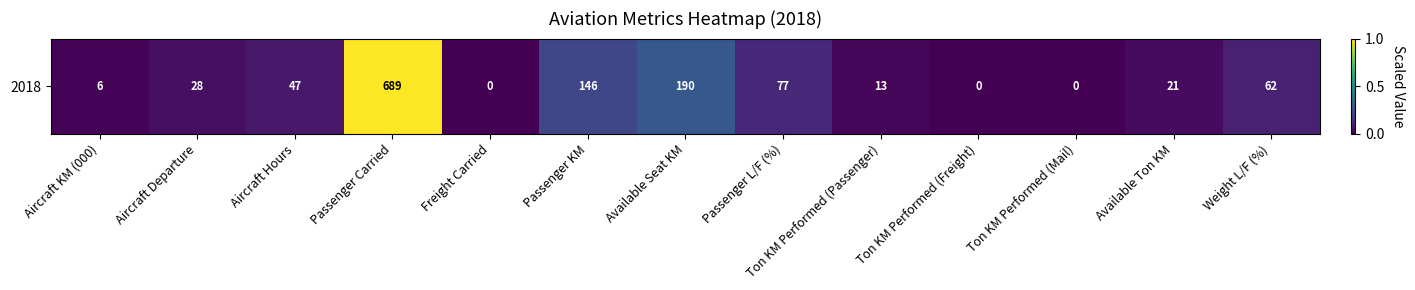

What is the difference between the maximum and second lowest values?

1.0